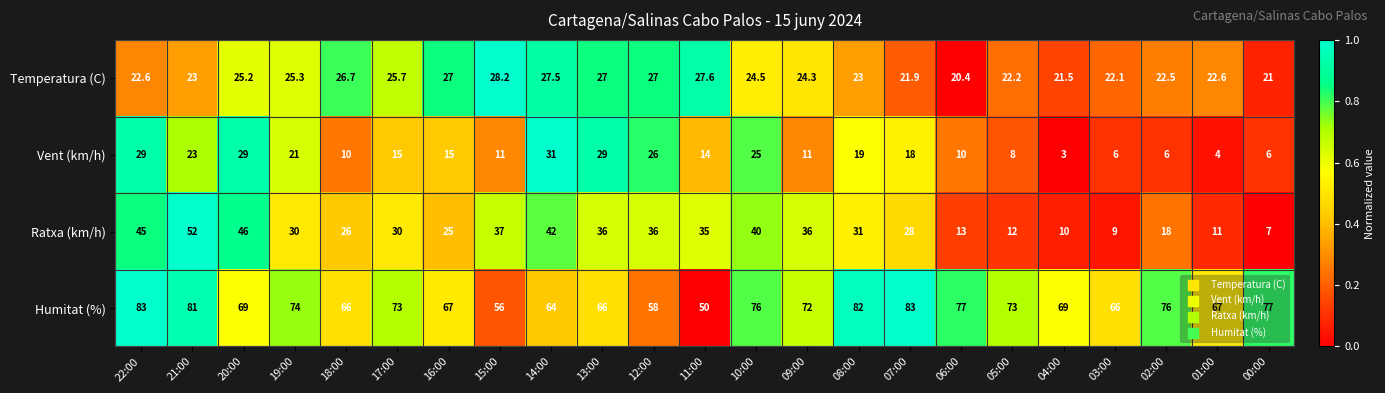

Rank the series by their maximum value, from lowest to highest.

Temperatura (C), Vent (km/h), Ratxa (km/h), Humitat (%)